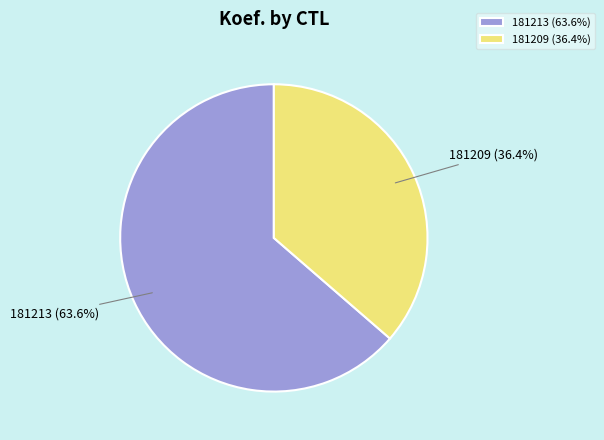

Approximately how many times larger is the value at 181209 compared to 181213?

0.6